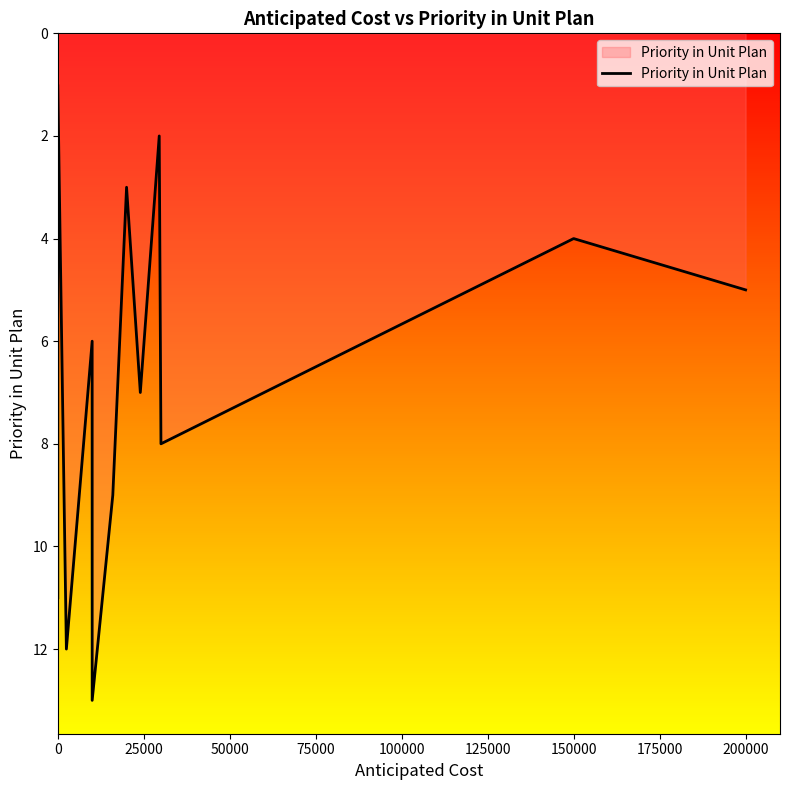

Count the number of data series in this chart.

1